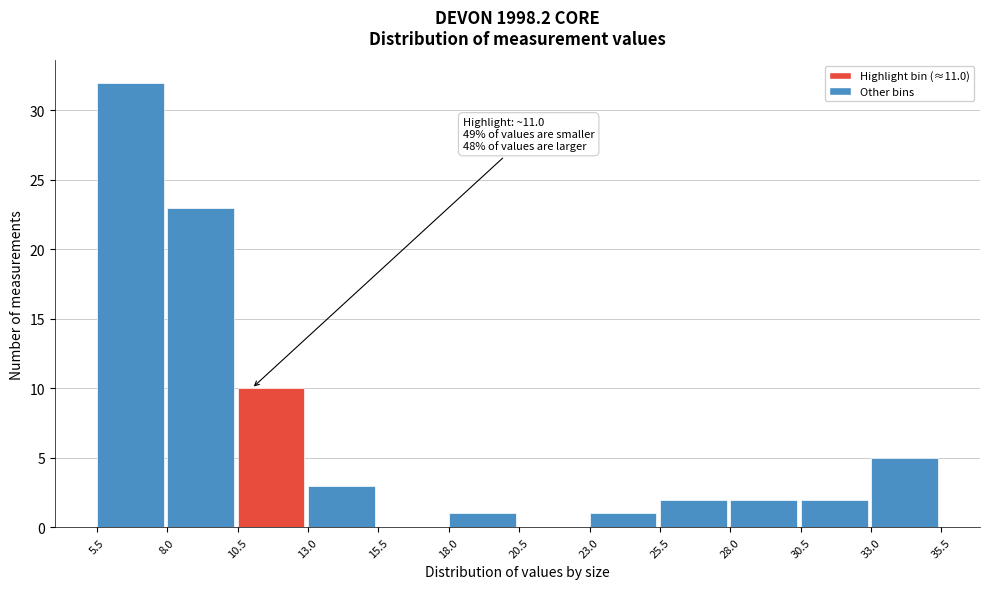

Which range on the x-axis has the tallest bar?

5.5 to 8.0